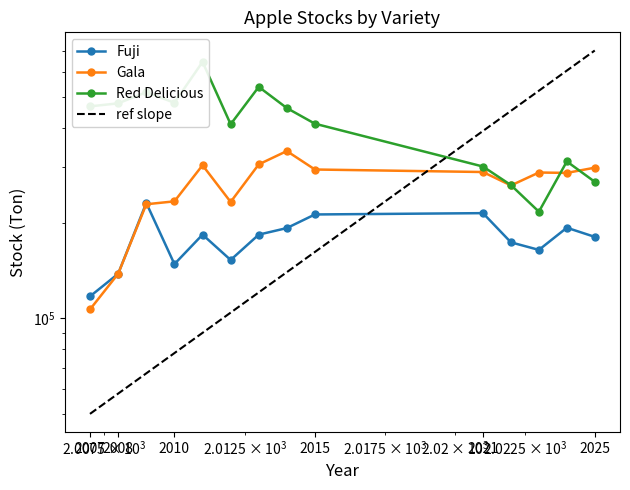

What is the sum of the Gala values at 2008 and 2024?

426076.6